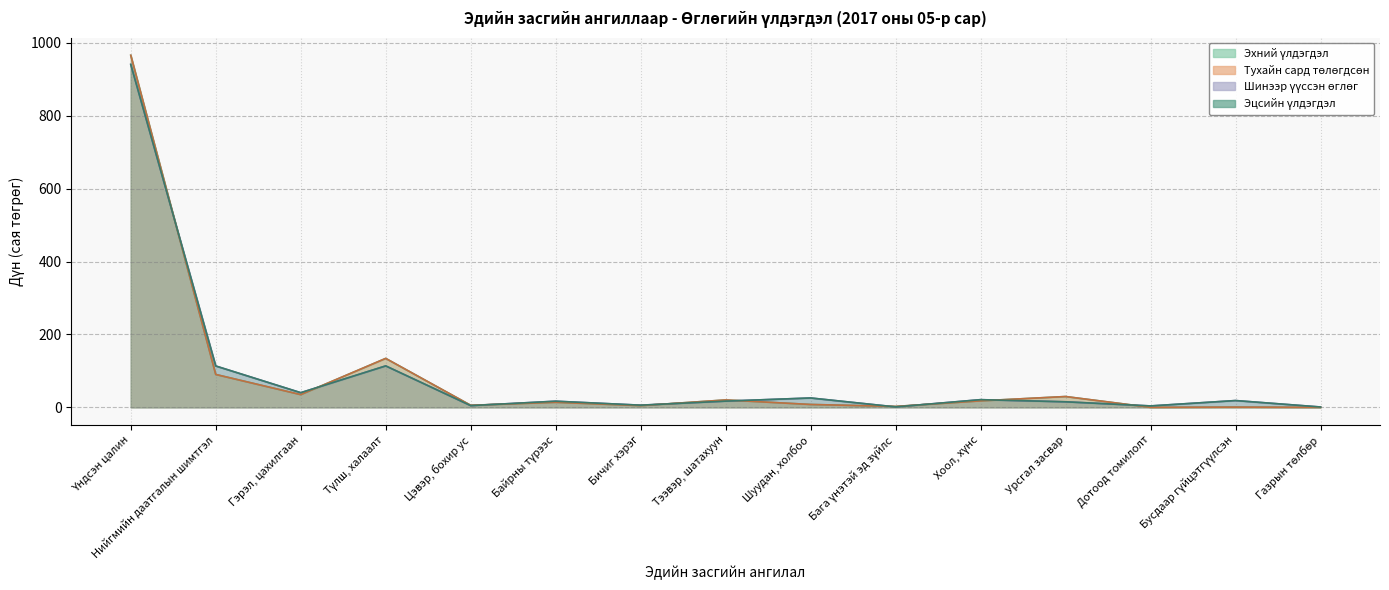

What is the approximate value of Тухайн сард төлөгдсөн at Цэвэр, бохир ус?

5.6